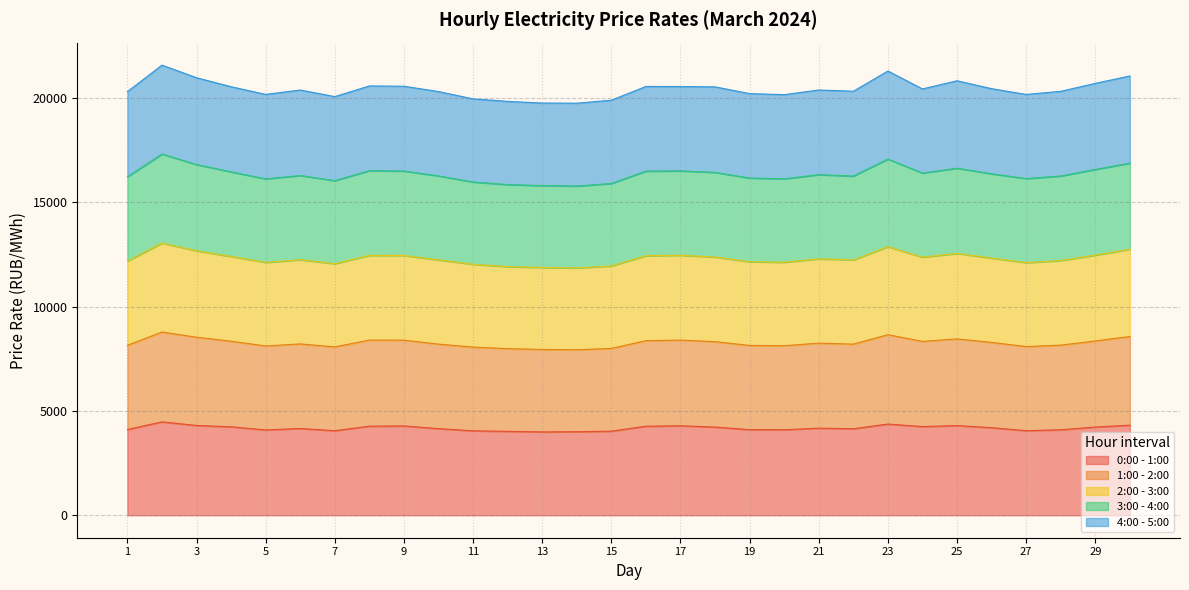

At which label is 2:00 - 3:00 closest to 20654?

29